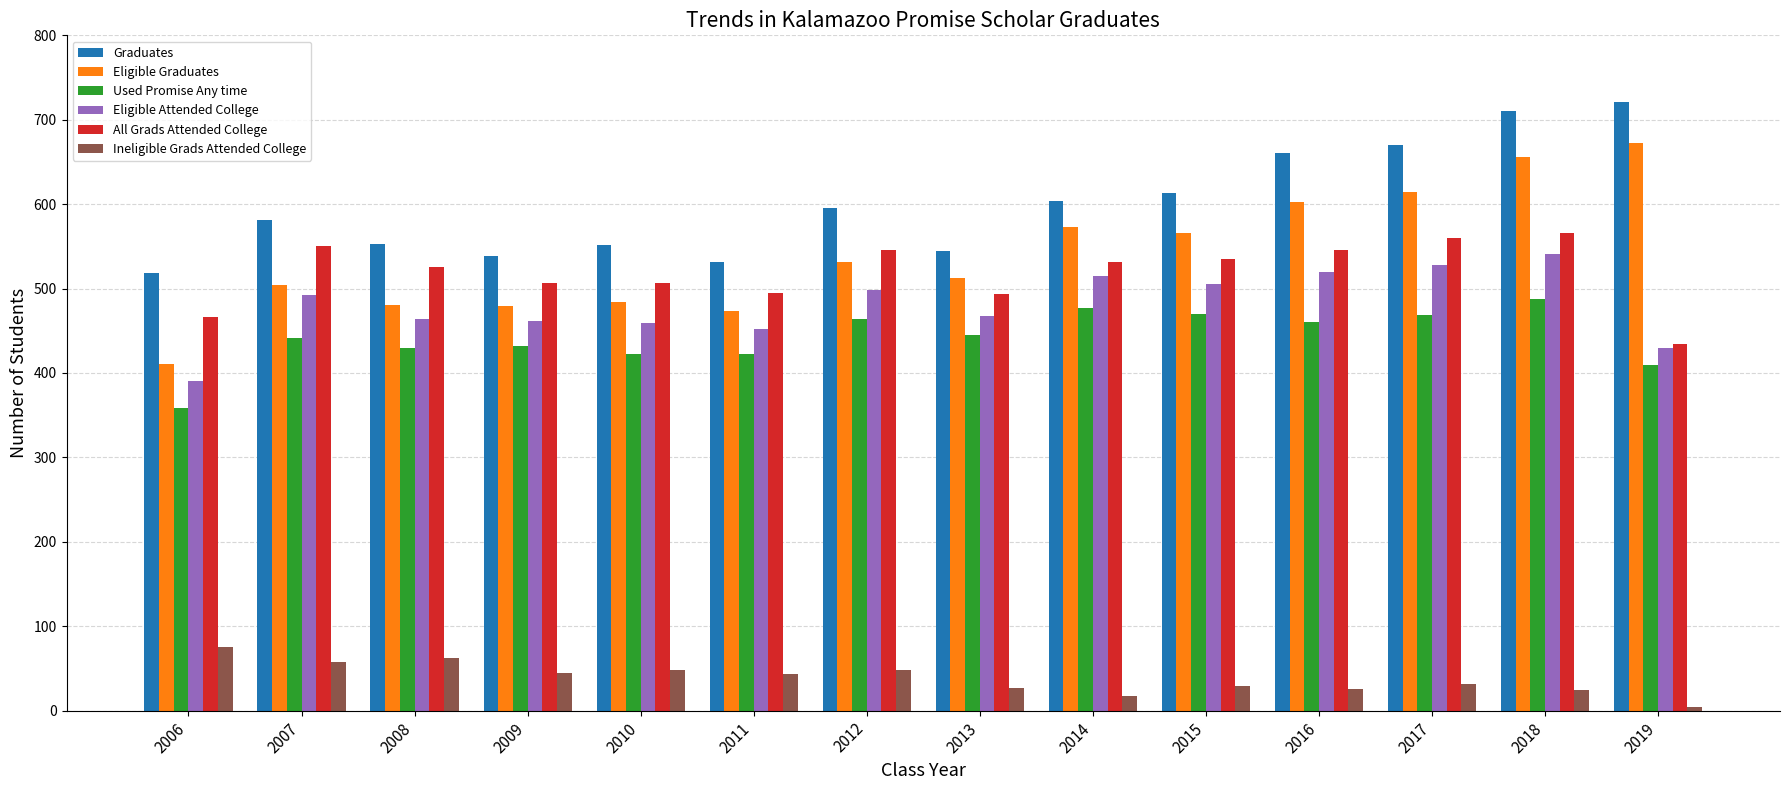

Rank the series by their maximum value, from lowest to highest.

Ineligible Grads Attended College, Used Promise Any time, Eligible Attended College, All Grads Attended College, Eligible Graduates, Graduates